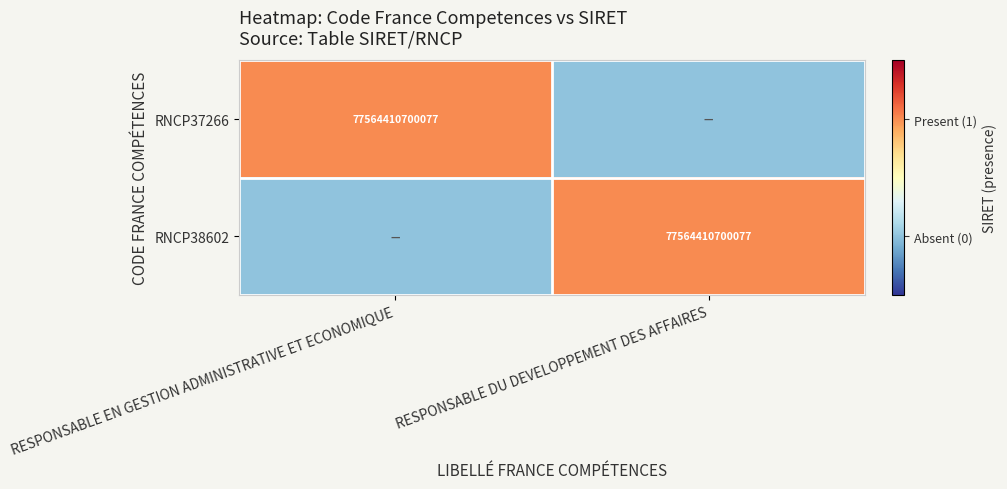

The RNCP37266 series shows 77564410700077 at RESPONSABLE EN GESTION ADMINISTRATIVE ET ECONOMIQUE. True or false?

True